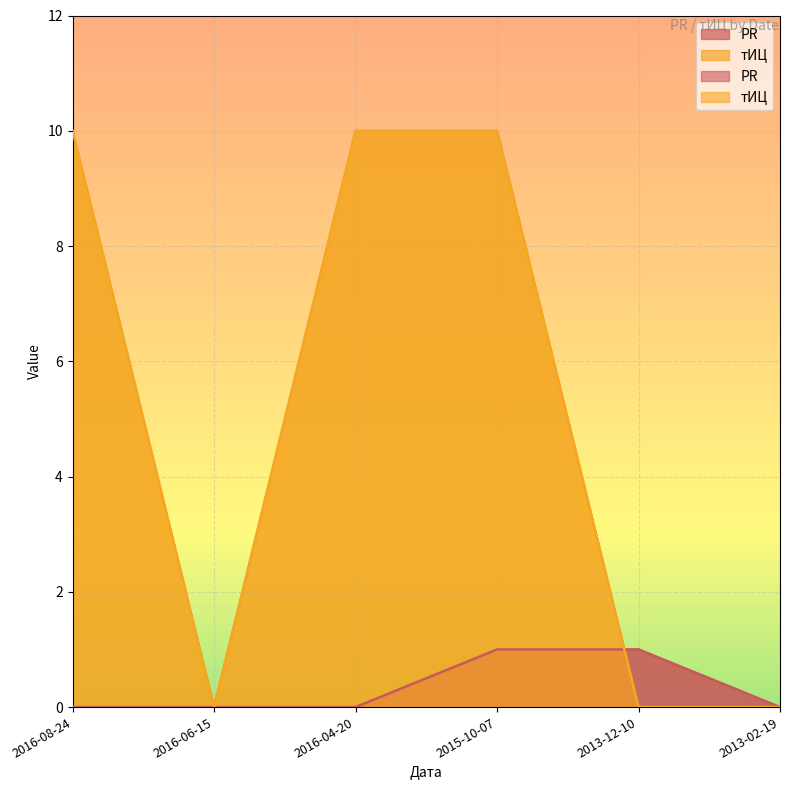

The value of тИЦ at 2016-06-15 is 0. True or false?

True